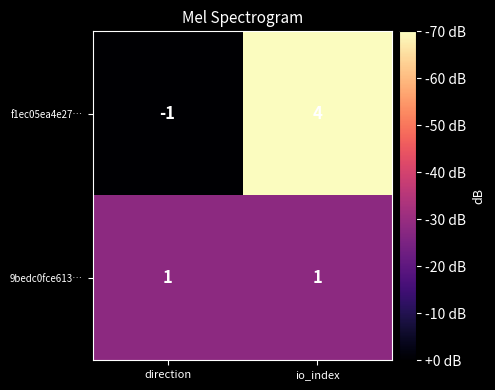

What is the maximum value shown in the chart?

4